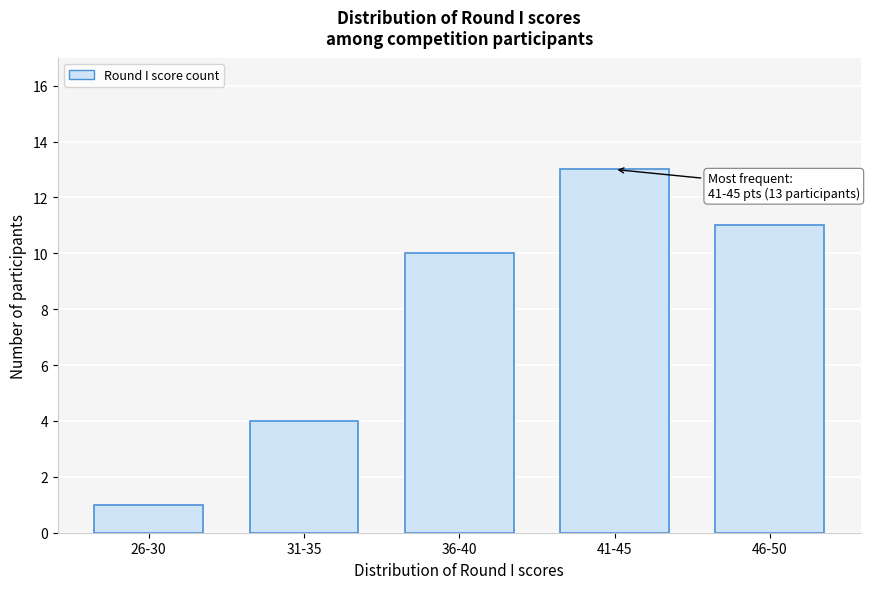

Reading left to right, extract all data points from this chart.

1	4	10	13	11